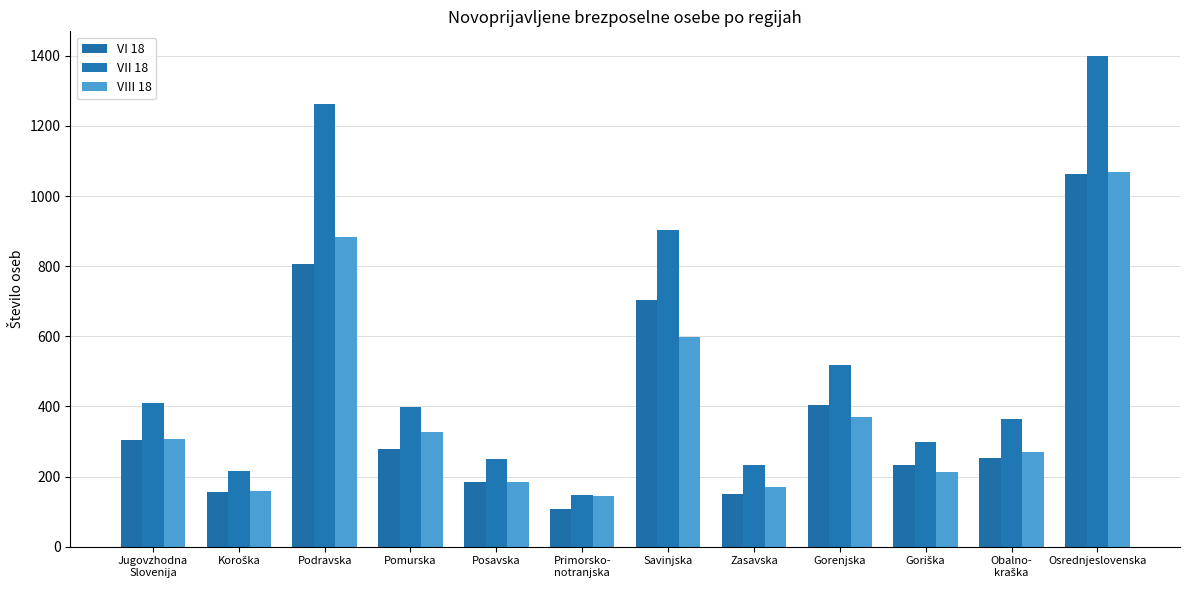

Is it true that VII 18 equals 108 at Pomurska?

False